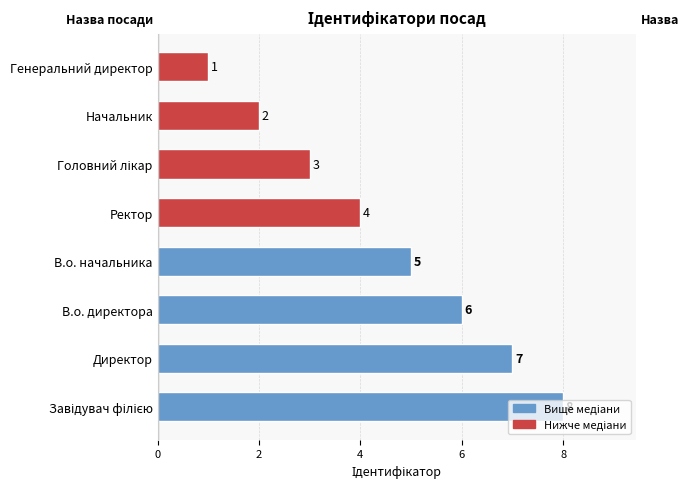

What is the sum of all values?

36